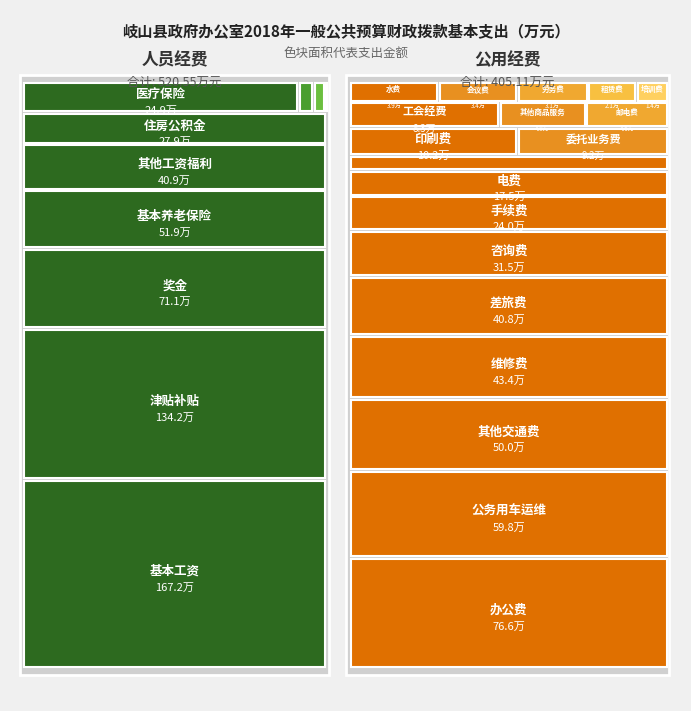

What is the sum of the 职业年金 values at 1 and 0?

1.4